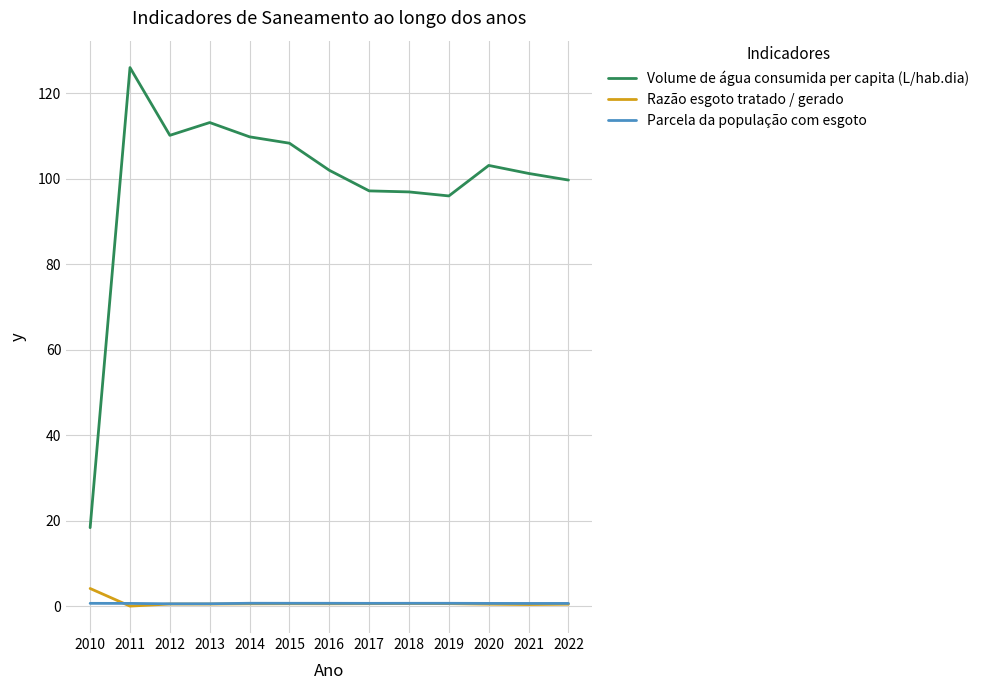

True or false: Volume de água consumida per capita (L/hab.dia) and Parcela da população com esgoto cross at least once.

False